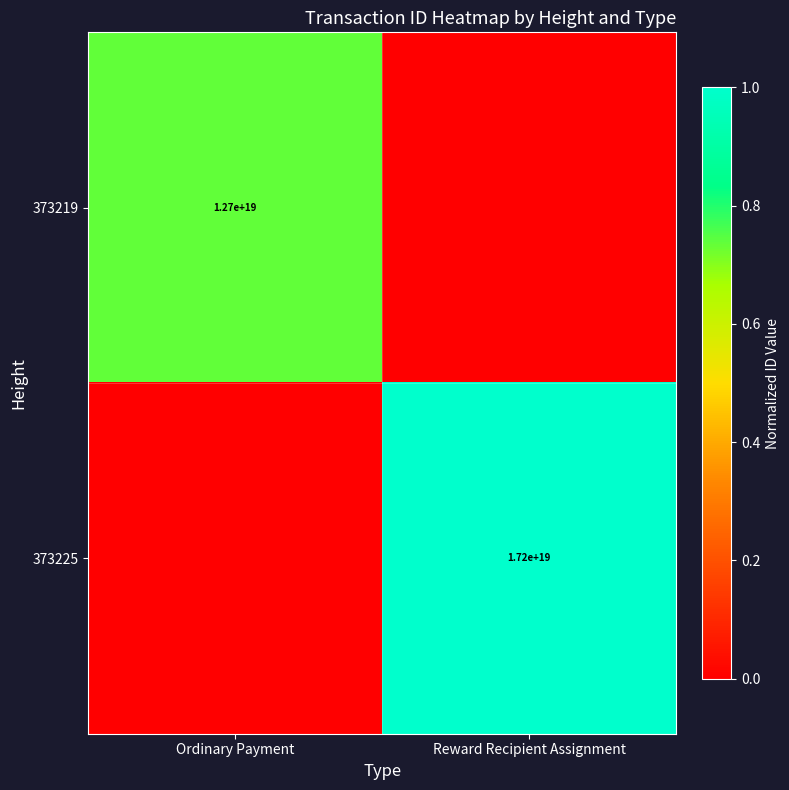

What is the total value across all series at Ordinary Payment?

0.7